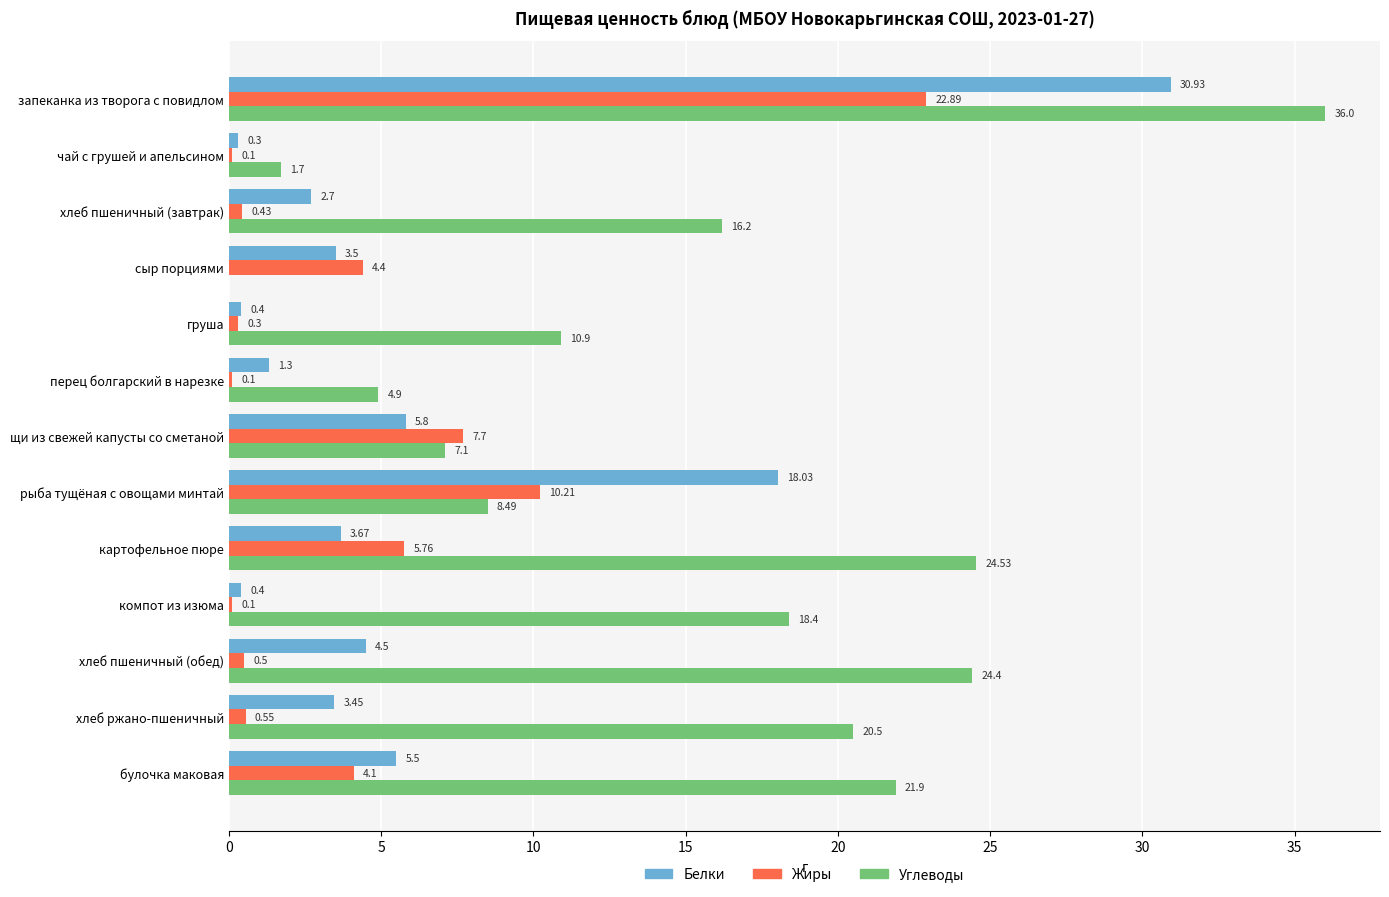

What is the total value across all series at компот из изюма?

18.9